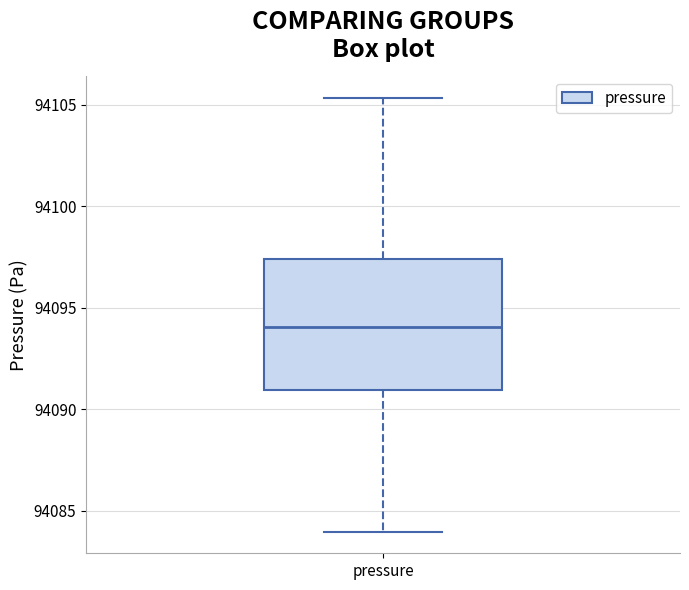

Where is the lower edge of the box for pressure on the y-axis? The values are not printed on the chart, so give them approximately, as read against the axis.

94091.0